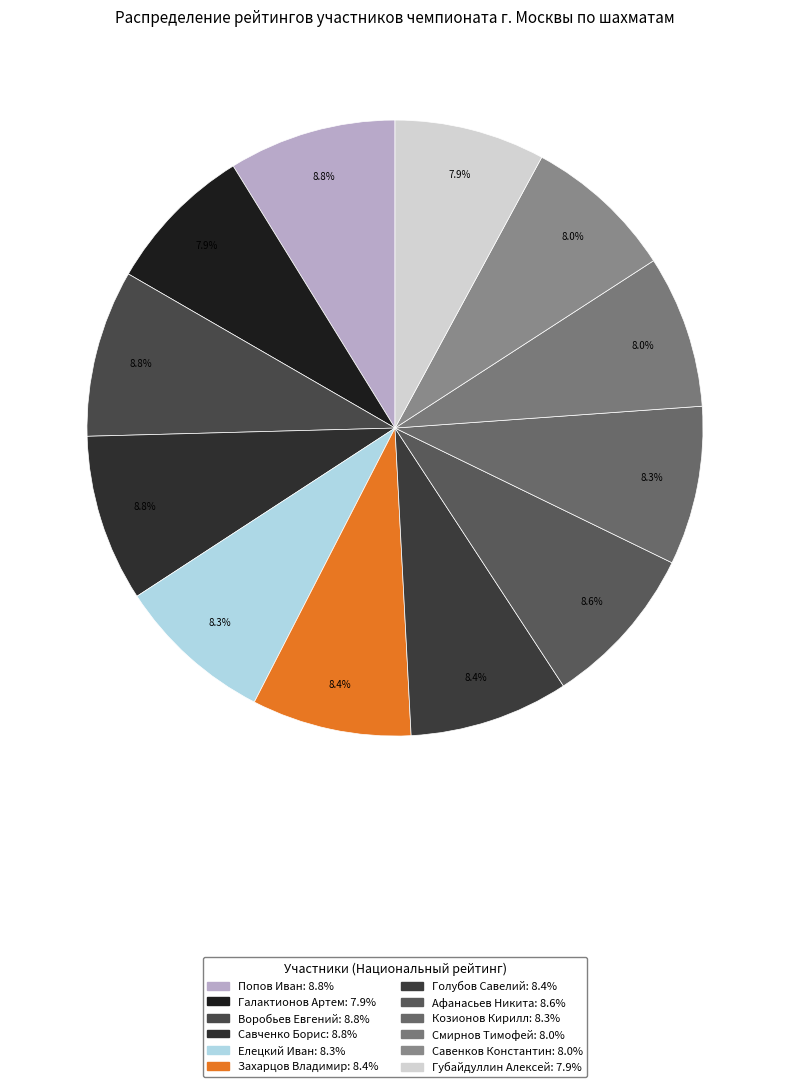

Count the number of slices in the pie.

12